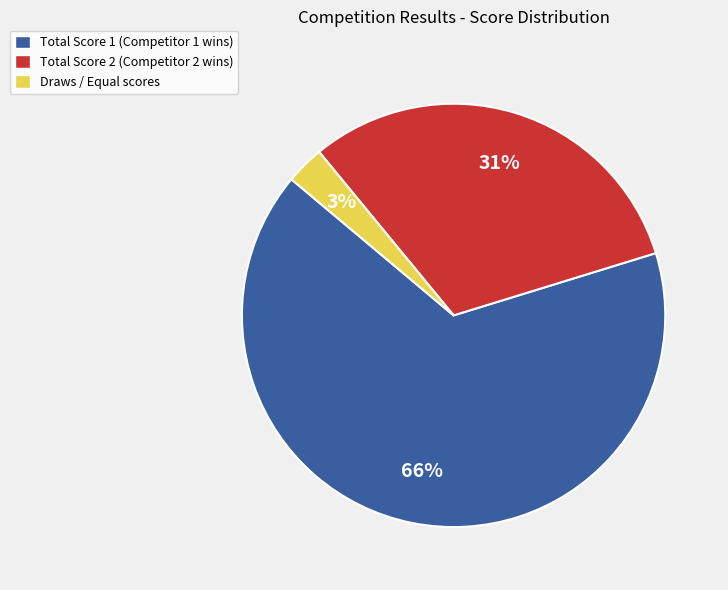

To the nearest percent, what is the difference between the largest and smallest slice percentages?

63%